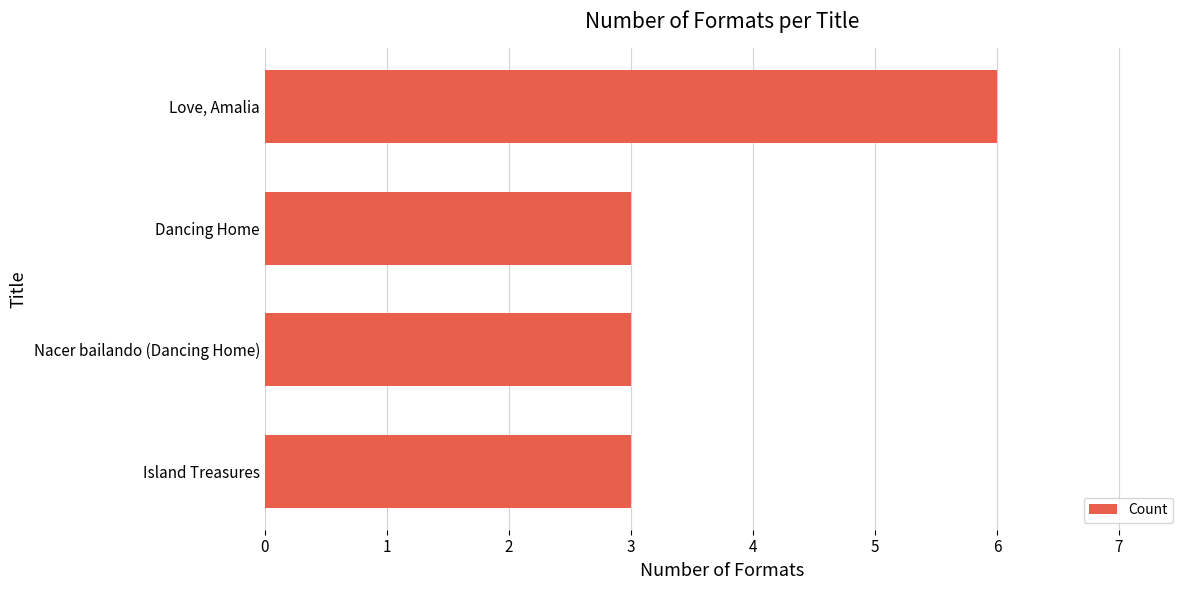

Is it true that the value at Nacer bailando (Dancing Home) is 5?

False